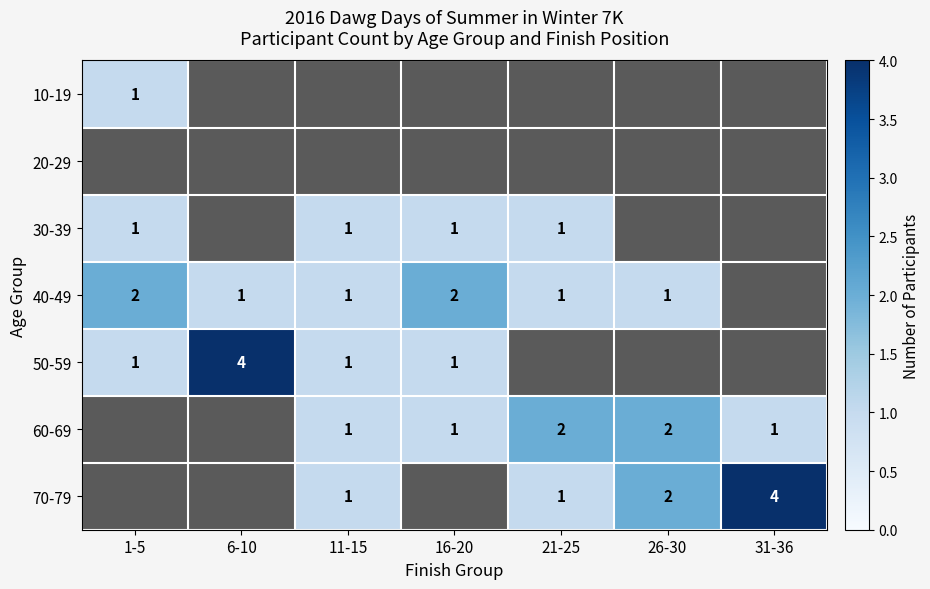

The 50-59 series shows 4 at 6-10. True or false?

True